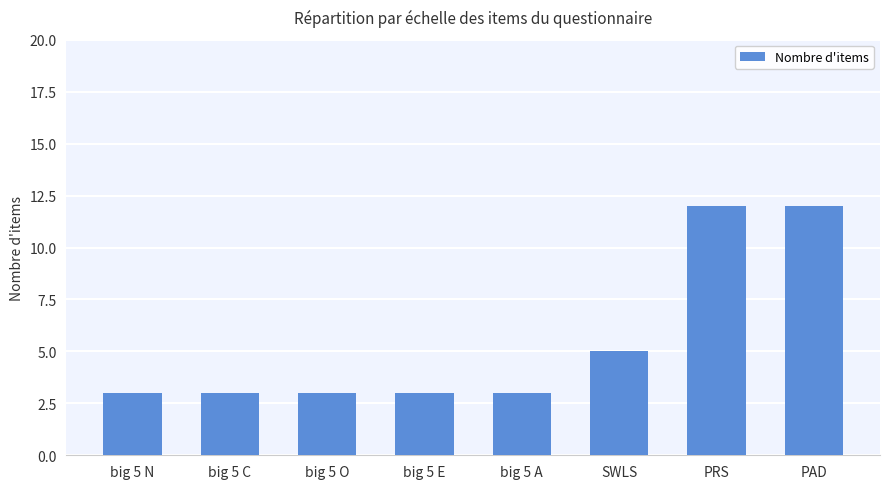

Read the value at big 5 C.

3